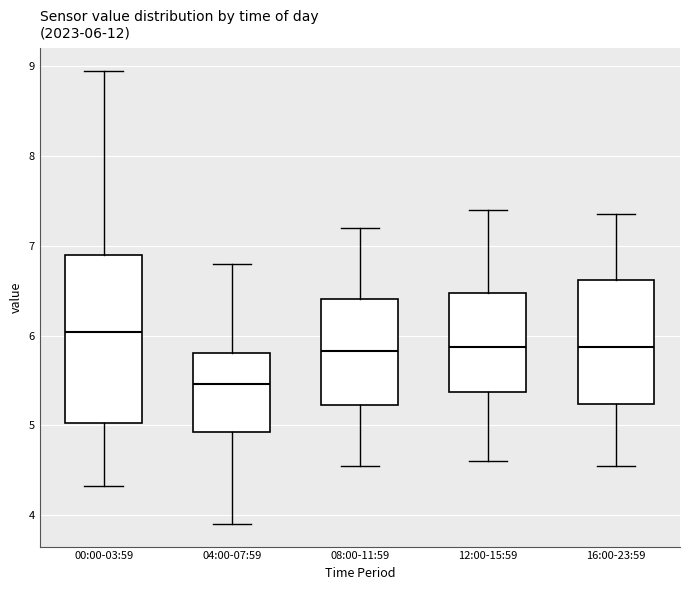

Which box has the lowest median line?

04:00-07:59